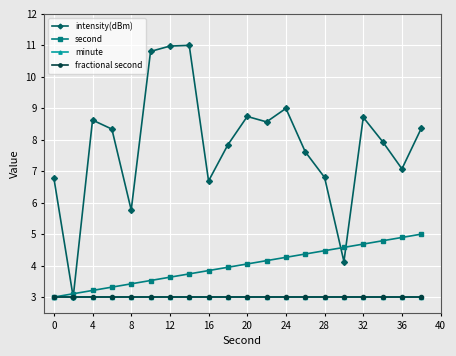

Rank the series by their maximum value, from lowest to highest.

minute, fractional second, second, intensity(dBm)